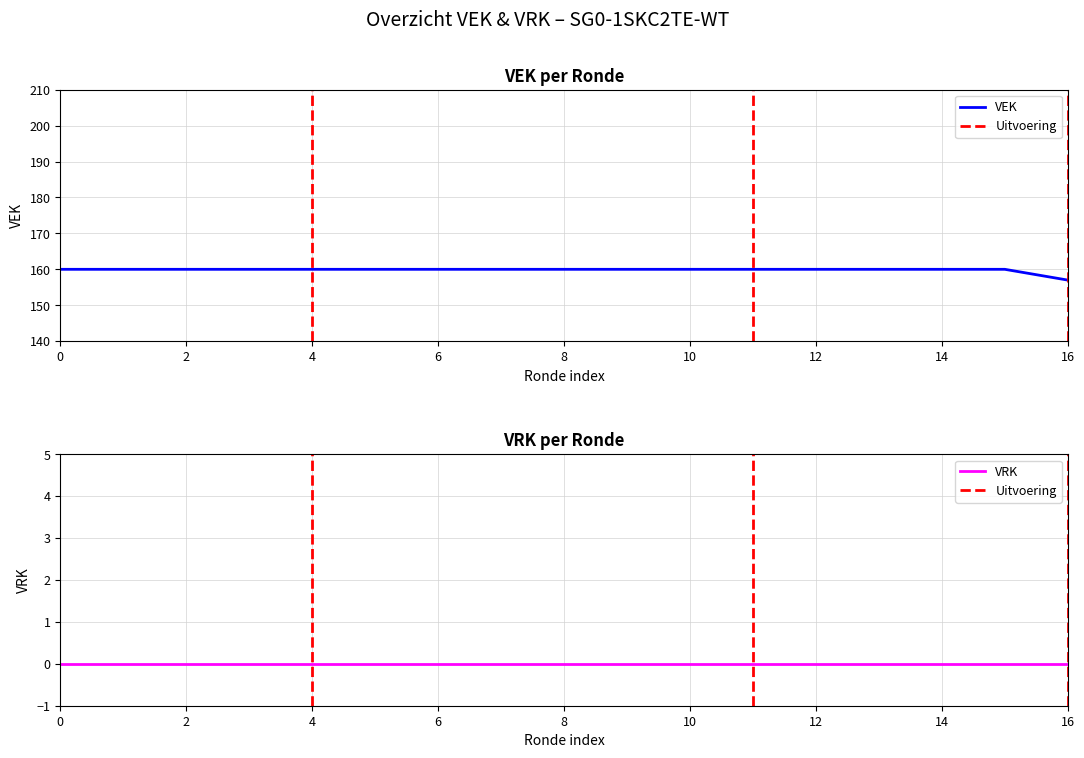

The VEK series shows 259 at 0. True or false?

False